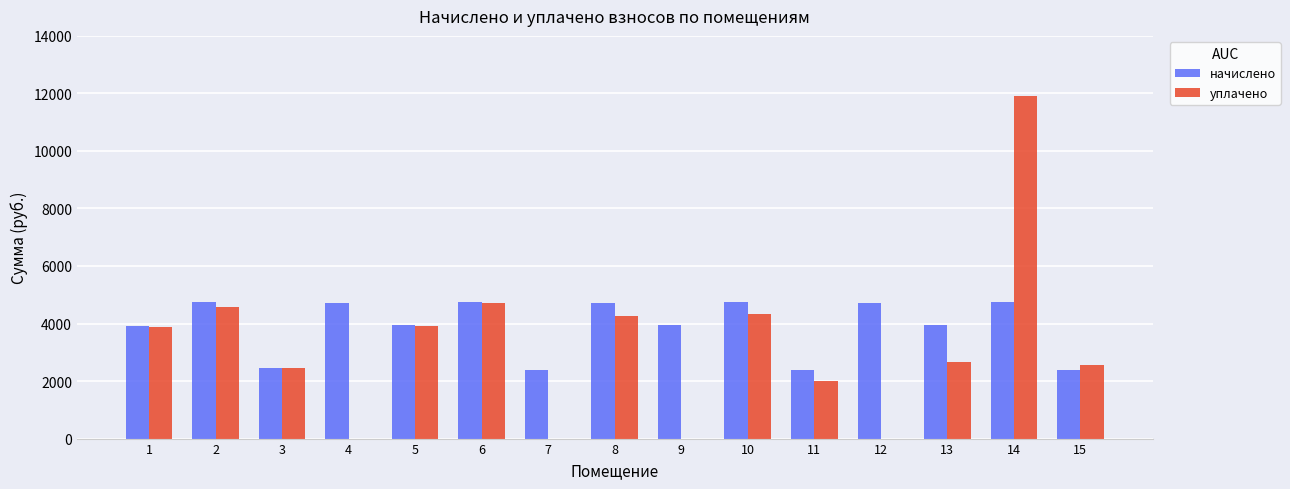

The начислено series shows 4755.2 at 2. True or false?

True